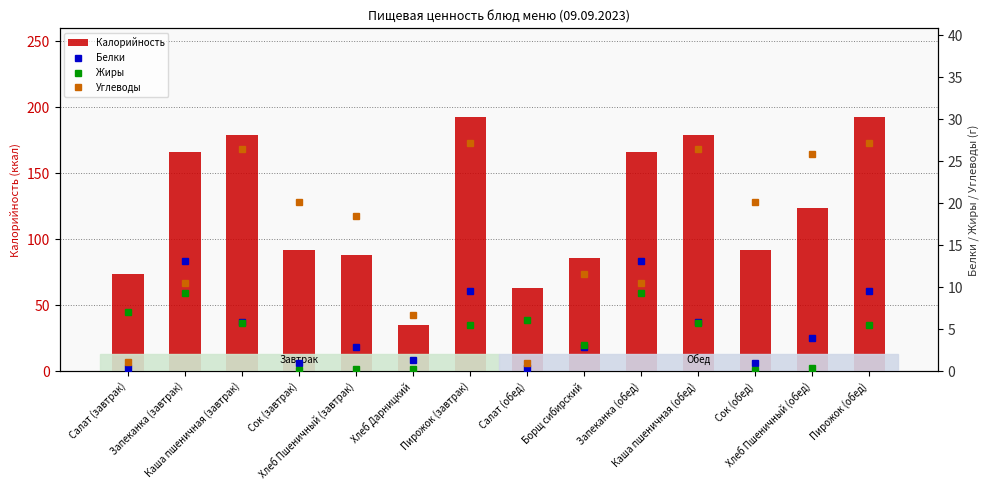

Are the bars grouped side by side (vs. stacked)?

Yes